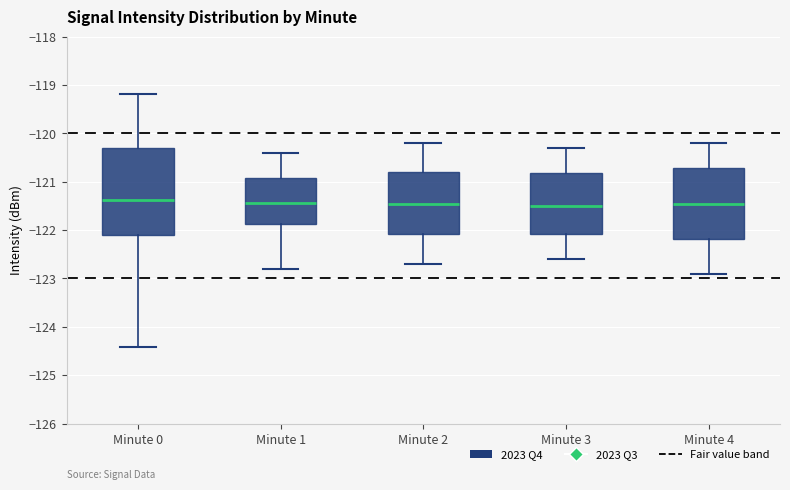

Reading left to right, transcribe this box plot: for each box, give where its median line is, the range the box spans, and where its two whiskers end, as read against the y-axis. The values are not printed on the chart, so give them approximately, as read against the axis.

Minute 0: median -121.4, box -122.1 to -120.3, whiskers -124.4 to -119.2
Minute 1: median -121.4, box -121.9 to -120.9, whiskers -122.8 to -120.4
Minute 2: median -121.4, box -122.1 to -120.8, whiskers -122.7 to -120.2
Minute 3: median -121.5, box -122.1 to -120.8, whiskers -122.6 to -120.3
Minute 4: median -121.4, box -122.2 to -120.7, whiskers -122.9 to -120.2